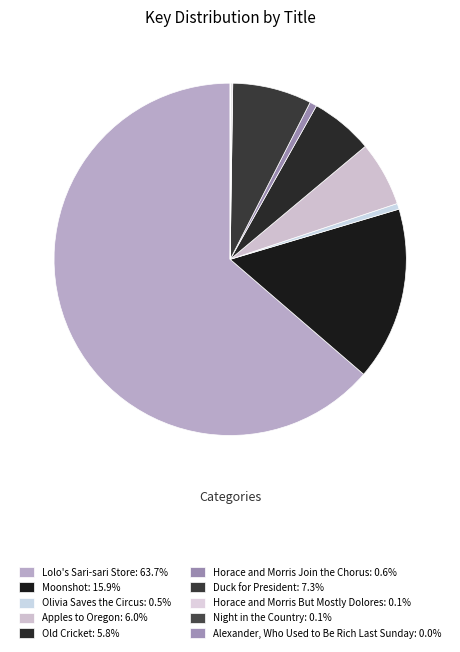

The Old Cricket slice represents 6% of the pie. True or false?

True